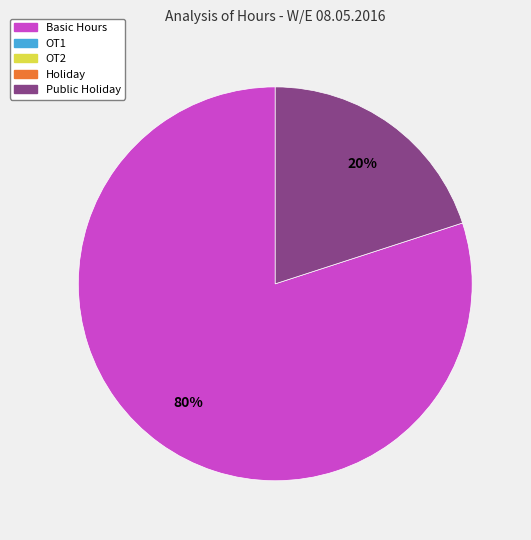

To the nearest percent, what is the average slice percentage?

50%